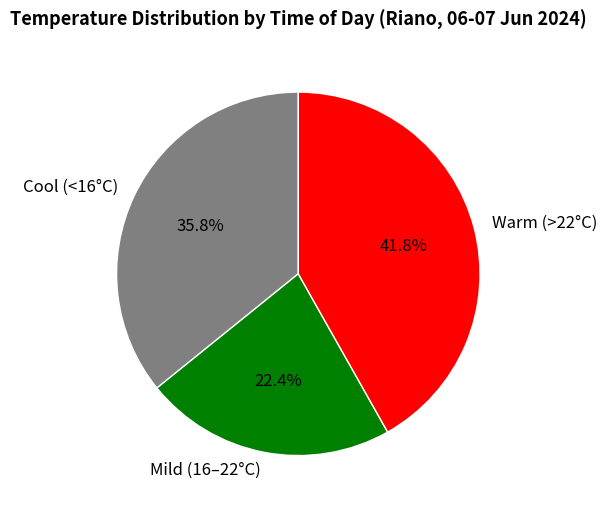

Between Mild (16–22°C) and Cool (<16°C), which is larger?

Cool (<16°C)